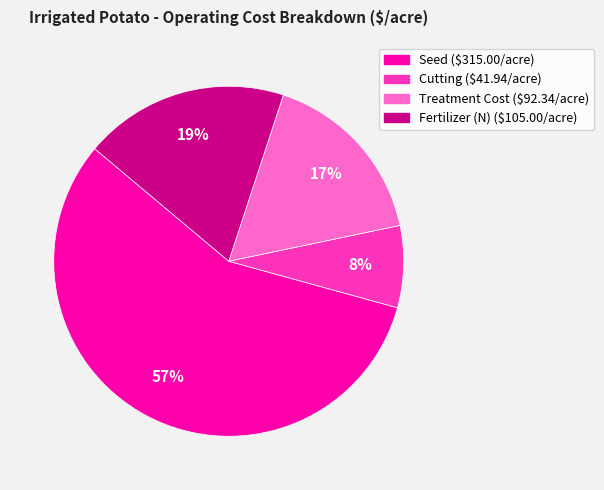

To the nearest percent, what is the average slice percentage?

25%